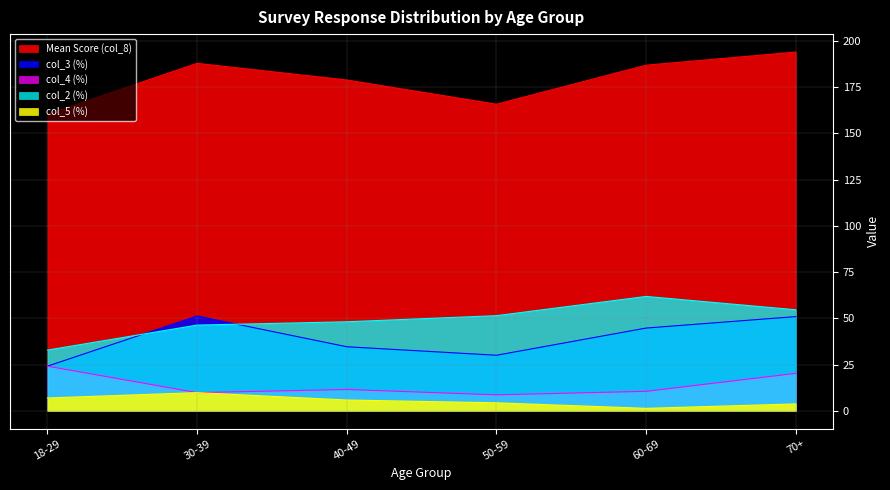

Rank the series at 30-39 from highest to lowest value.

Mean Score (col_8), col_3 (%), col_2 (%), col_4 (%), col_5 (%)